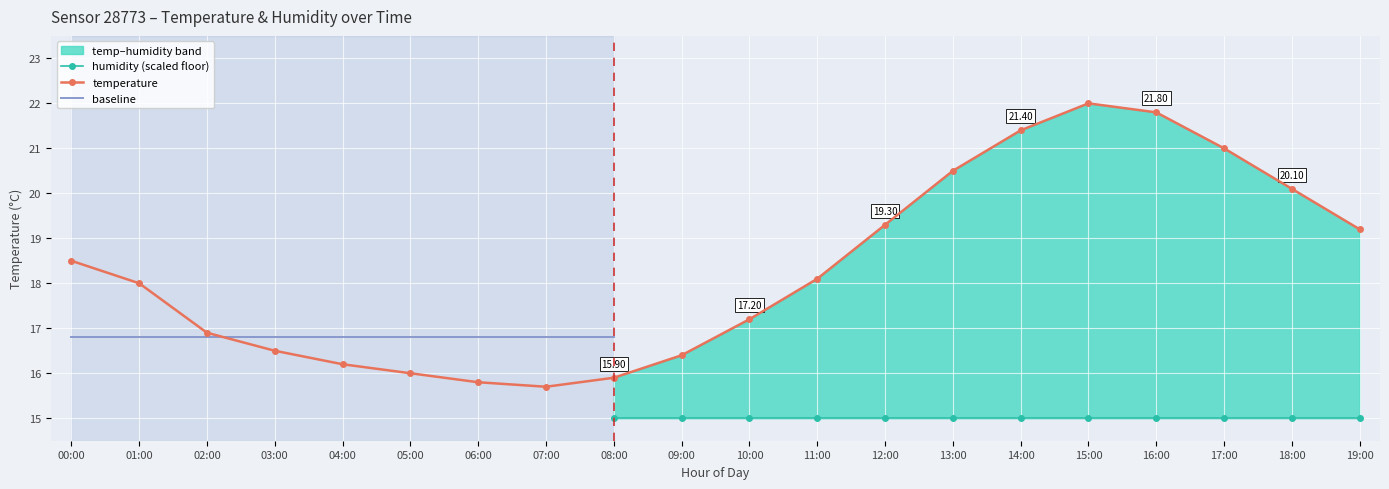

What is the label of the 16th point from the right?

04:00